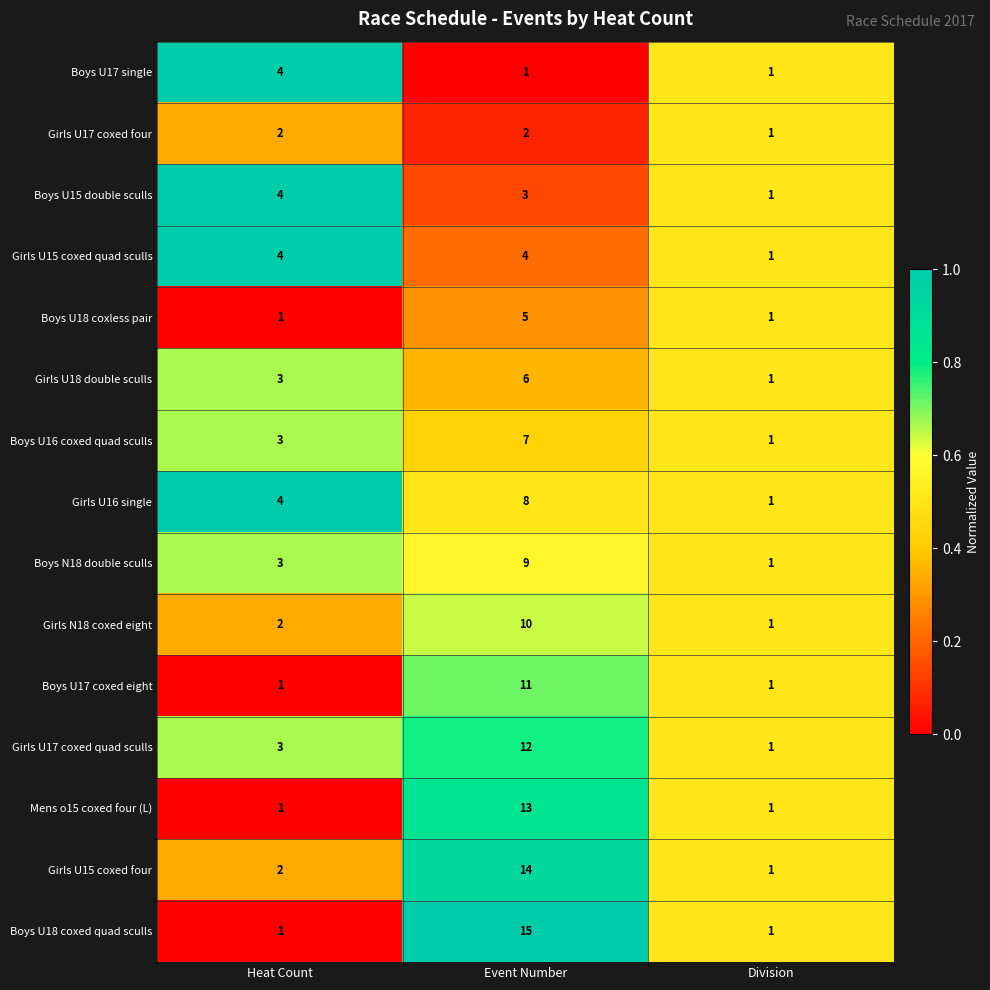

Which series has the widest spread of values?

Boys U18 coxed quad sculls